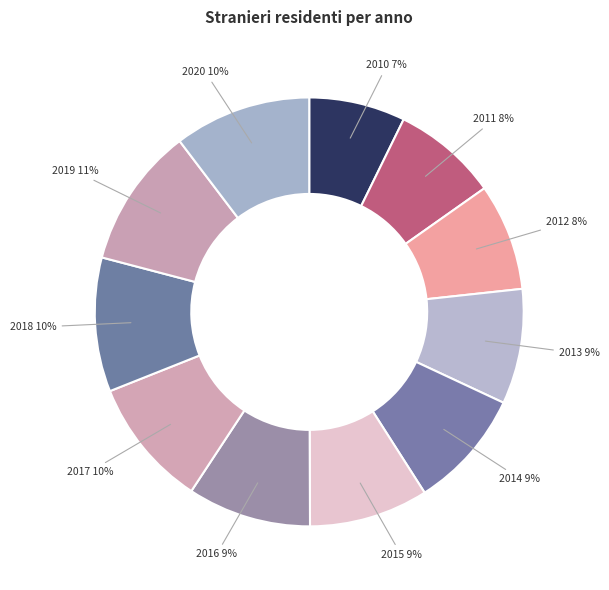

Between 2015 and 2019, which is larger?

2019